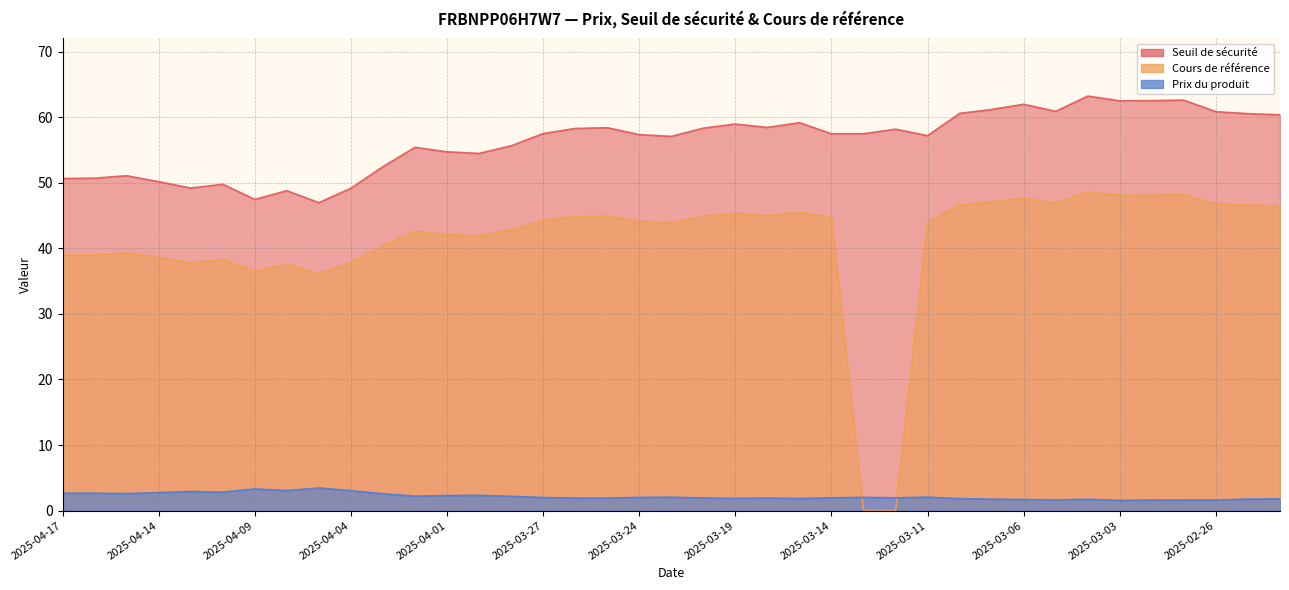

Rank the series by their maximum value, from highest to lowest.

Seuil de sécurité, Cours de référence, Prix du produit